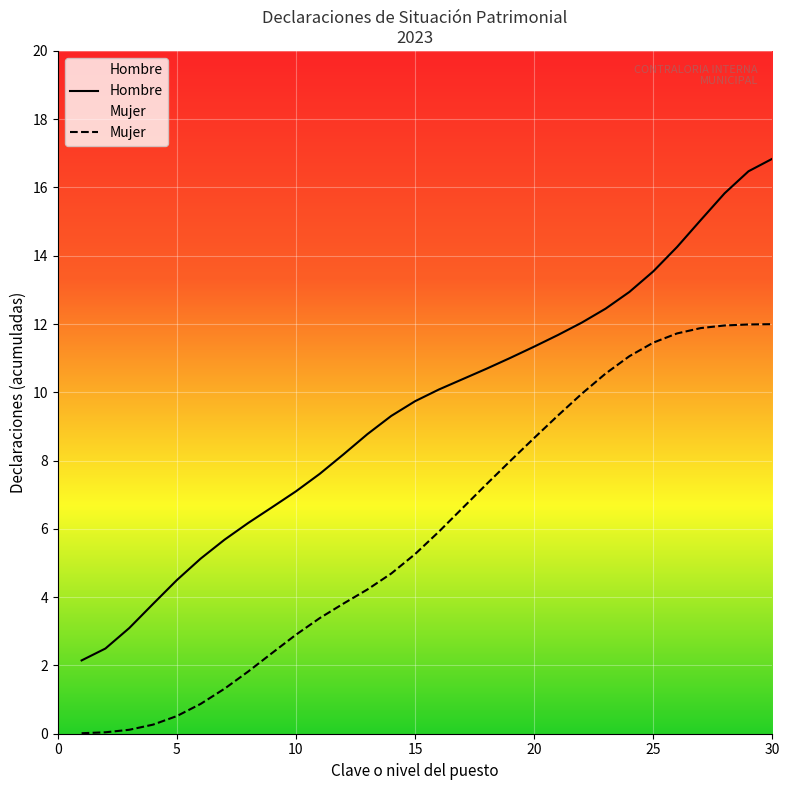

What is the value of the Mujer point at the 14th from the left?

4.7